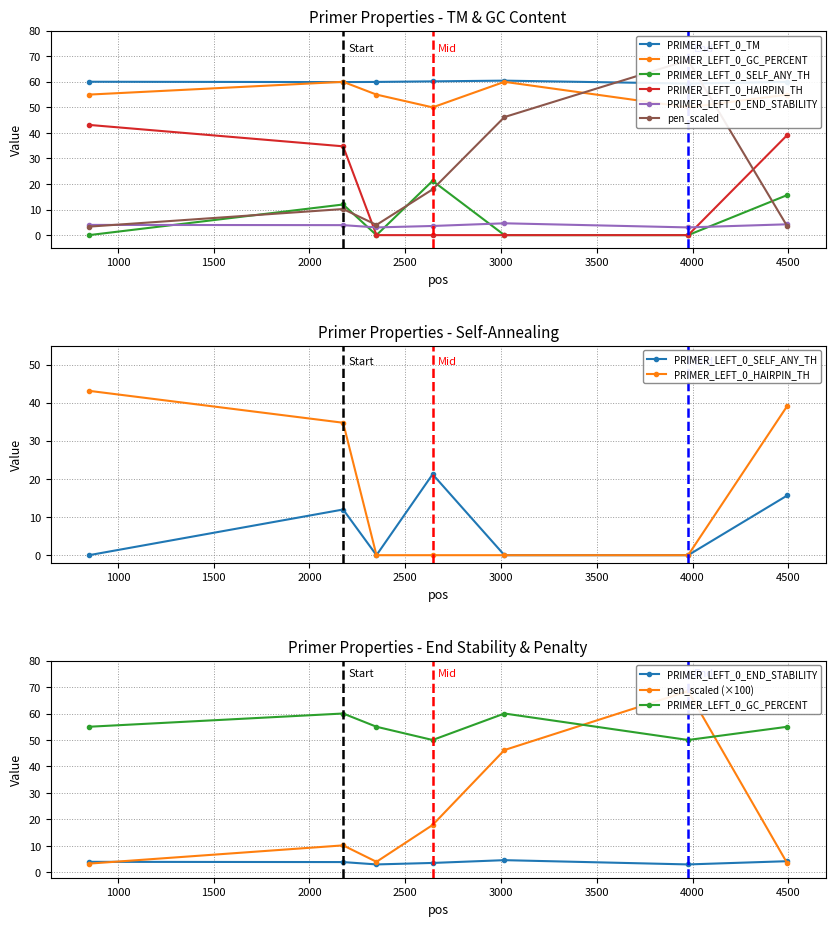

Is it true that pen_scaled equals 5.7 at 849?

False